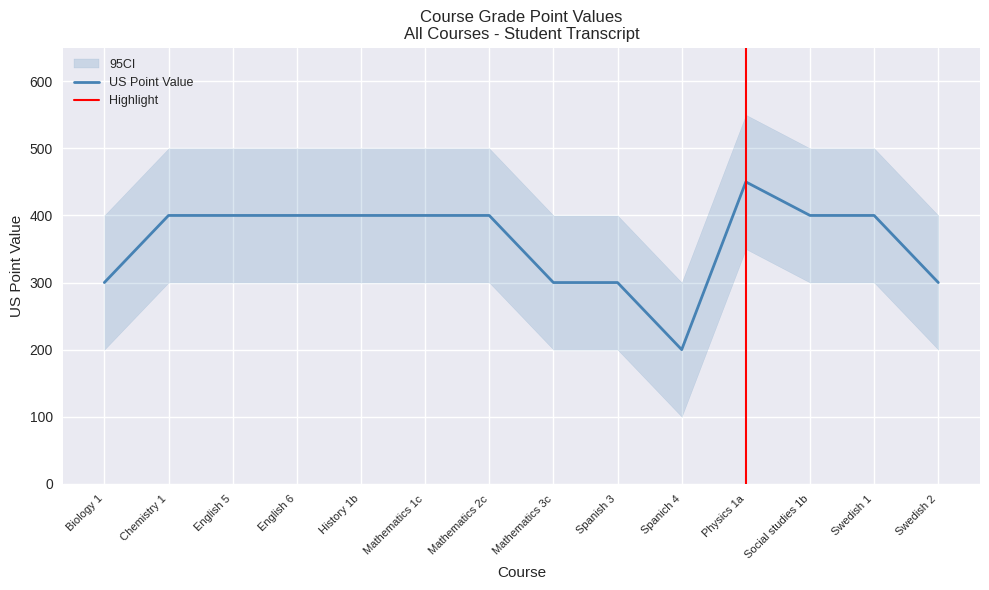

Reading left to right, list all the values displayed in this chart.

US Point Value: 300	400	400	400	400	400	400	300	300	200	450	400	400	300
US Point Value Lower: 200	300	300	300	300	300	300	200	200	100	350	300	300	200
US Point Value Upper: 400	500	500	500	500	500	500	400	400	300	550	500	500	400